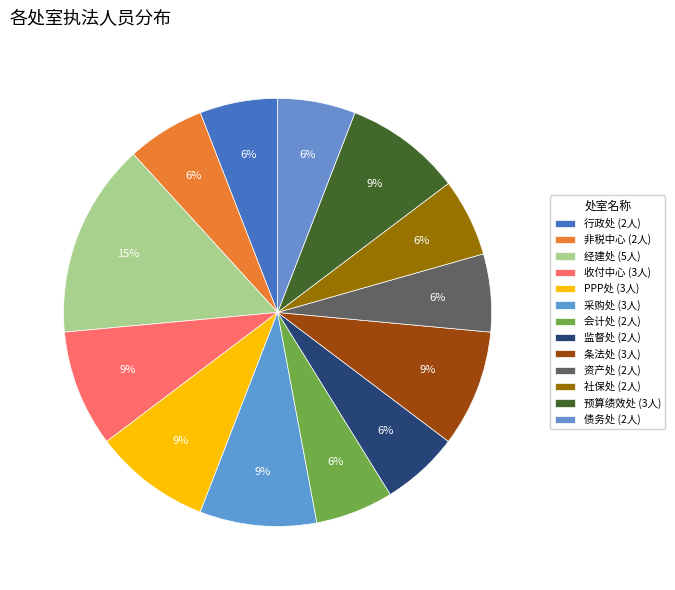

How many segments does this pie chart have?

13